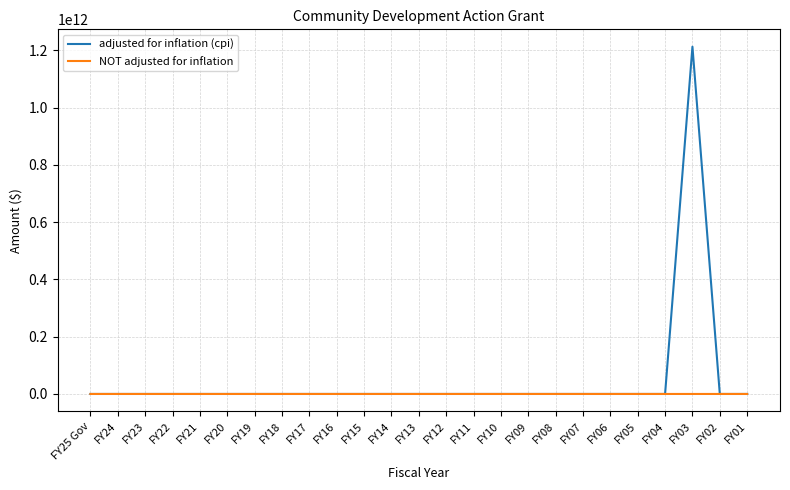

True or false: adjusted for inflation (cpi) has a value of 0 at FY24.

True